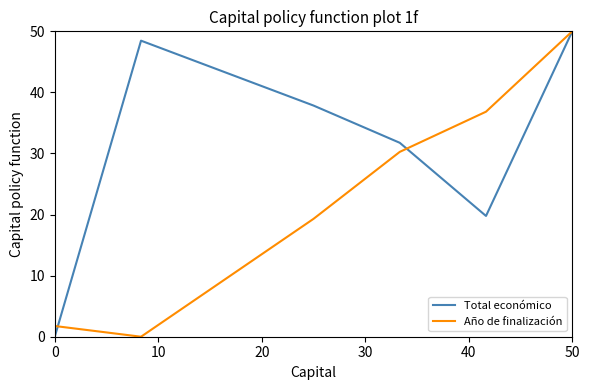

True or false: Año de finalización has more than 2 interior local peaks.

False